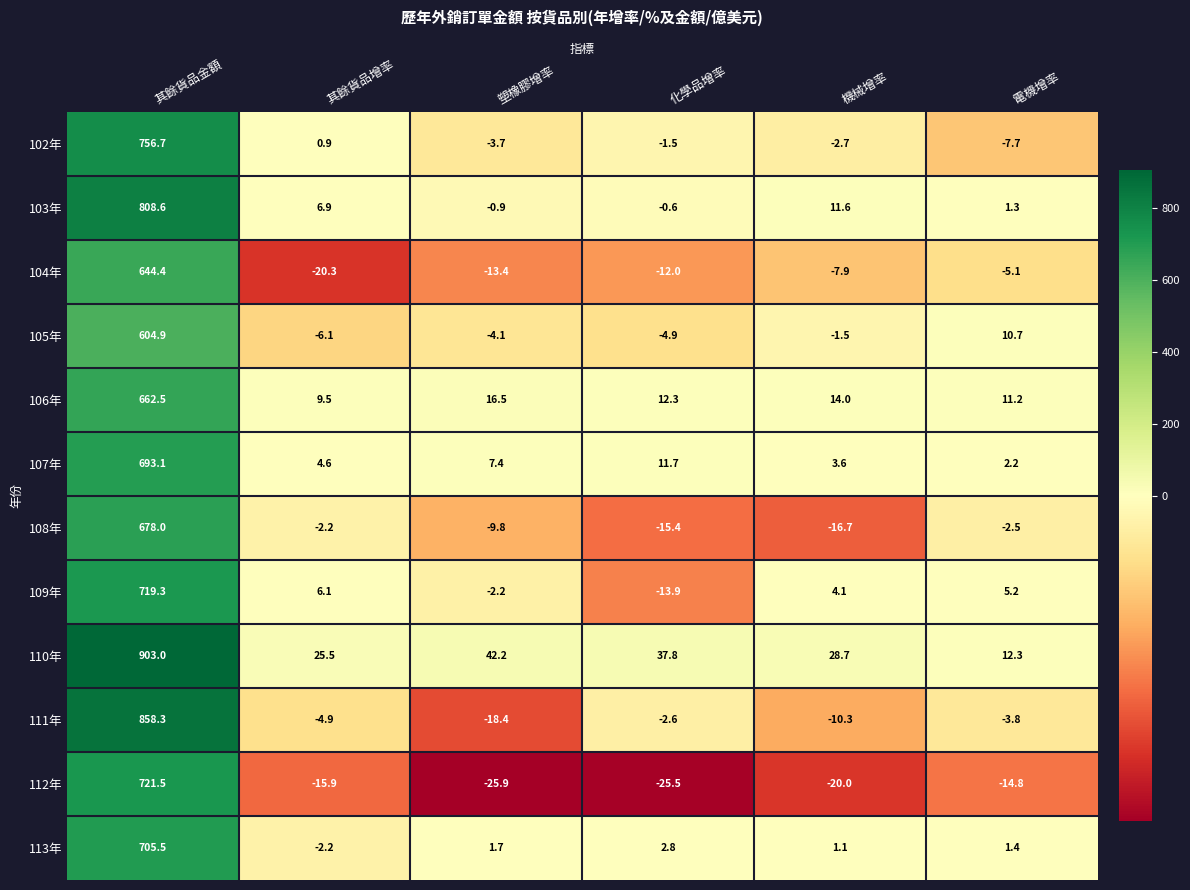

How many categories are shown in the chart?

6